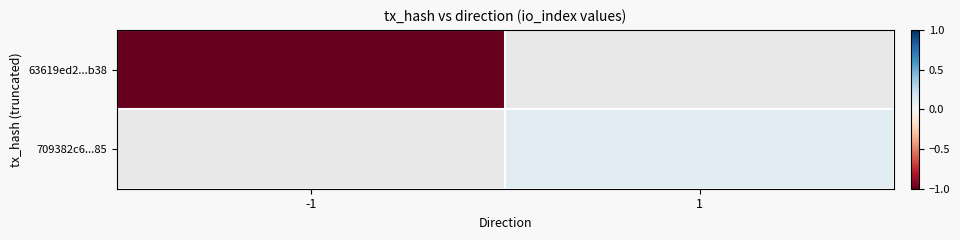

True or false: 63619ed2...b38 has a value of -0.7 at -1.

False